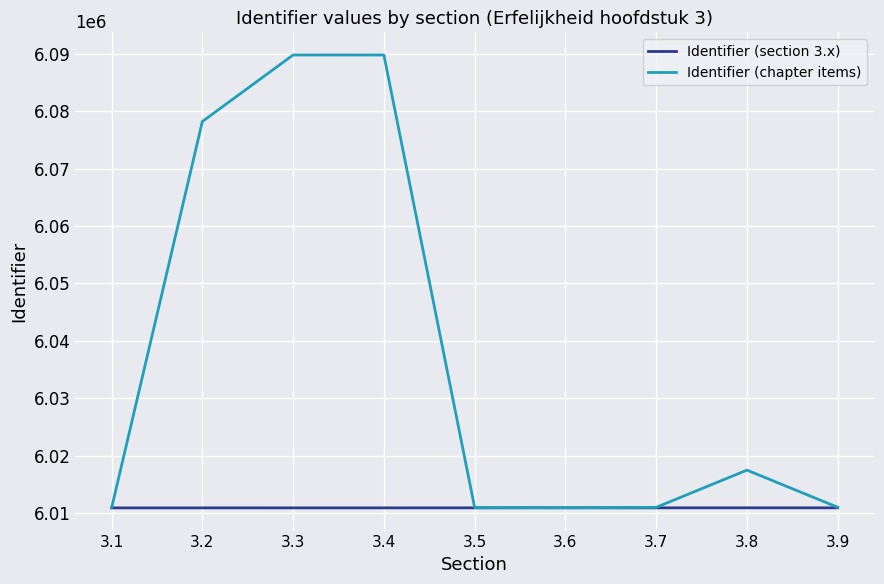

Which series has the largest total across all categories?

Identifier (chapter items)